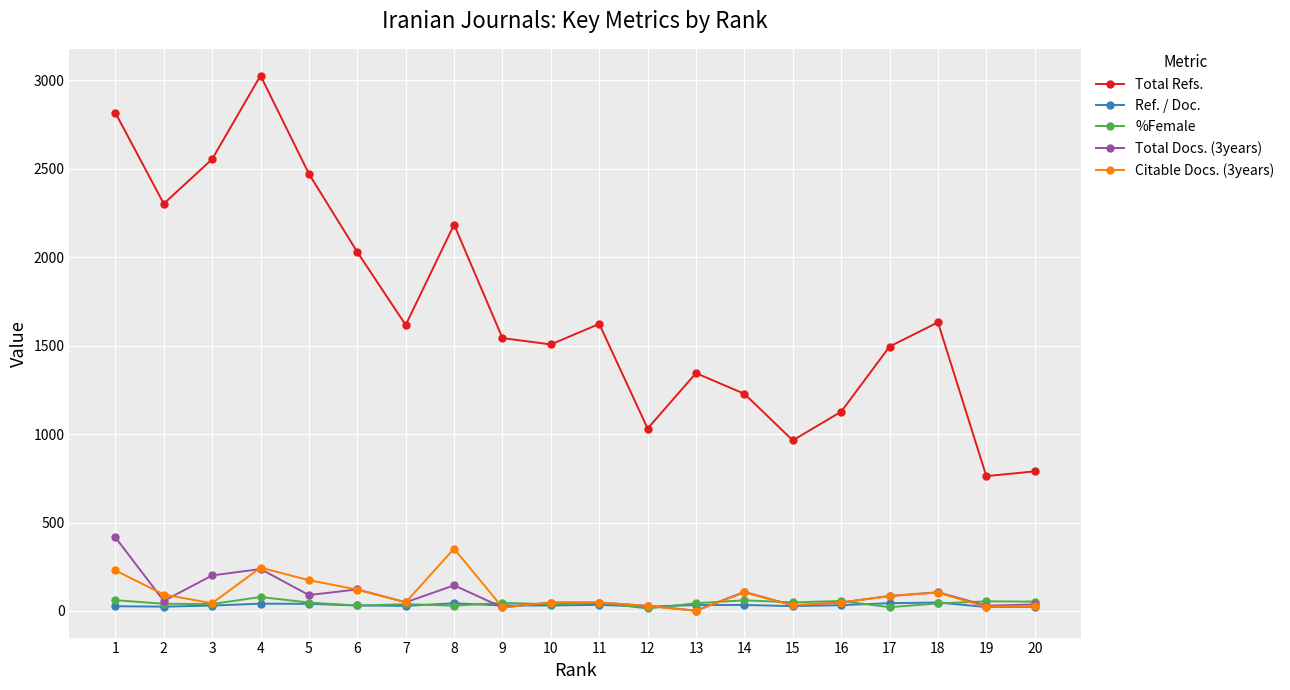

True or false: Total Refs. and Ref. / Doc. cross at least once.

False